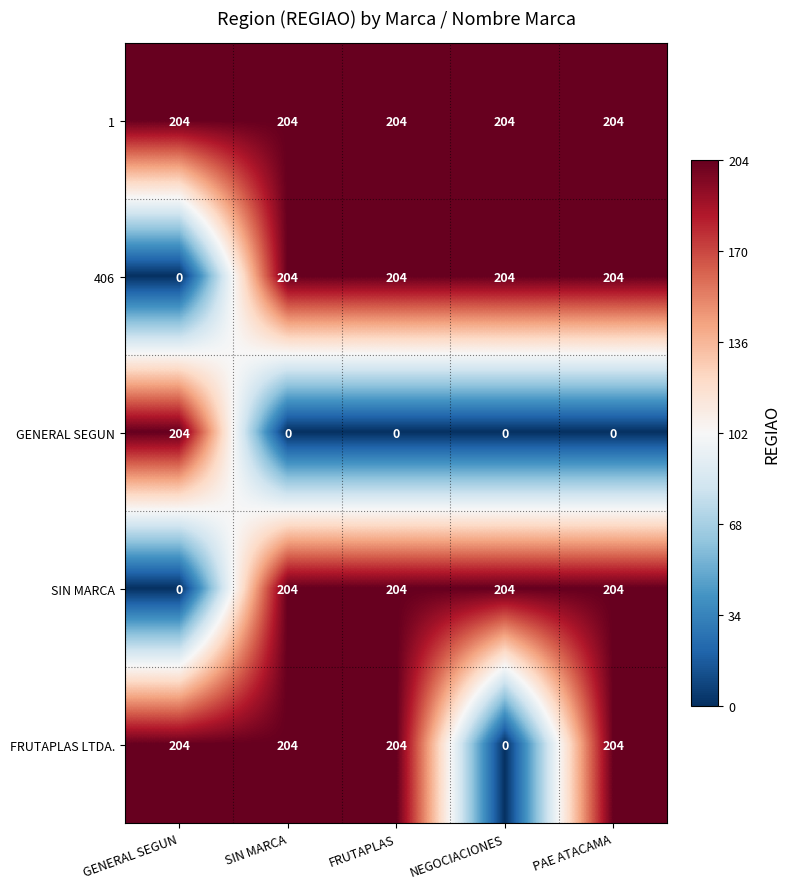

What is the maximum value for SIN MARCA?

204